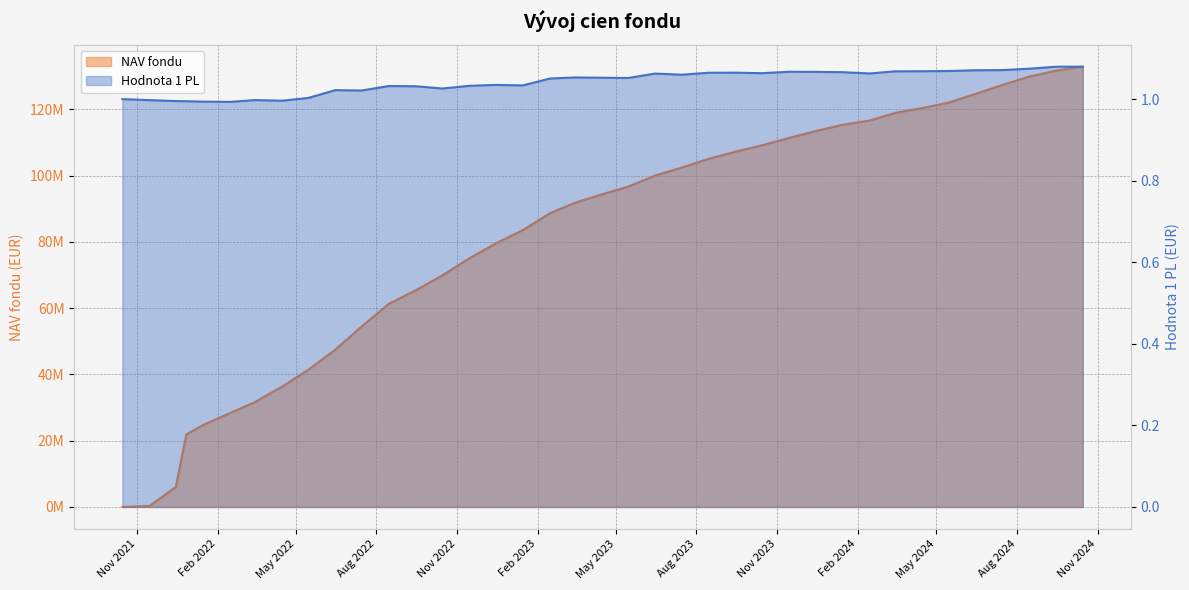

Does the chart display data point markers on the line(s)?

No